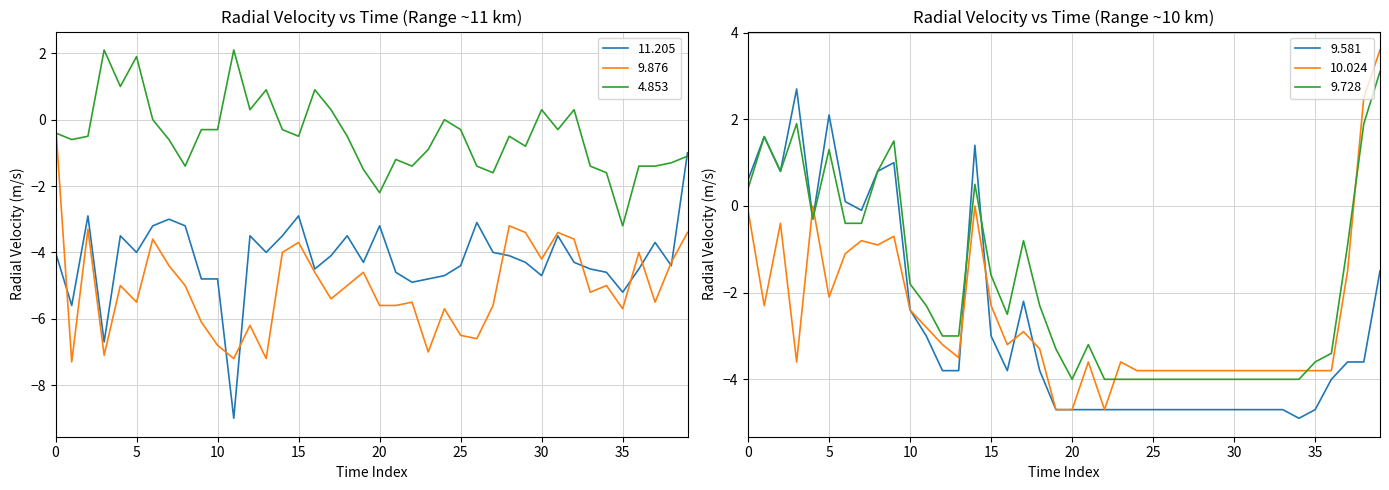

Does the chart have visible grid lines?

Yes